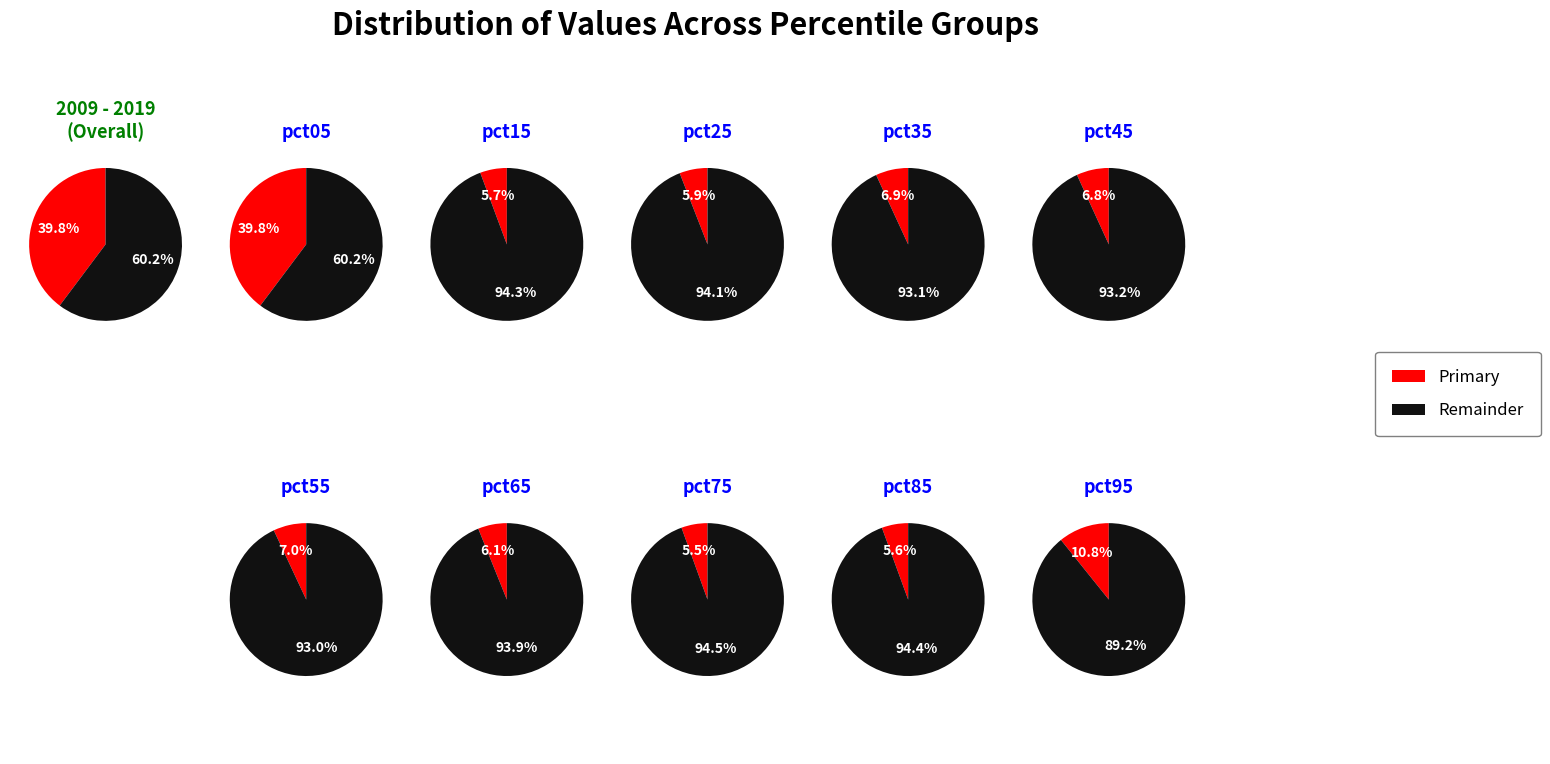

What is the smallest slice in the pie chart?

pct75